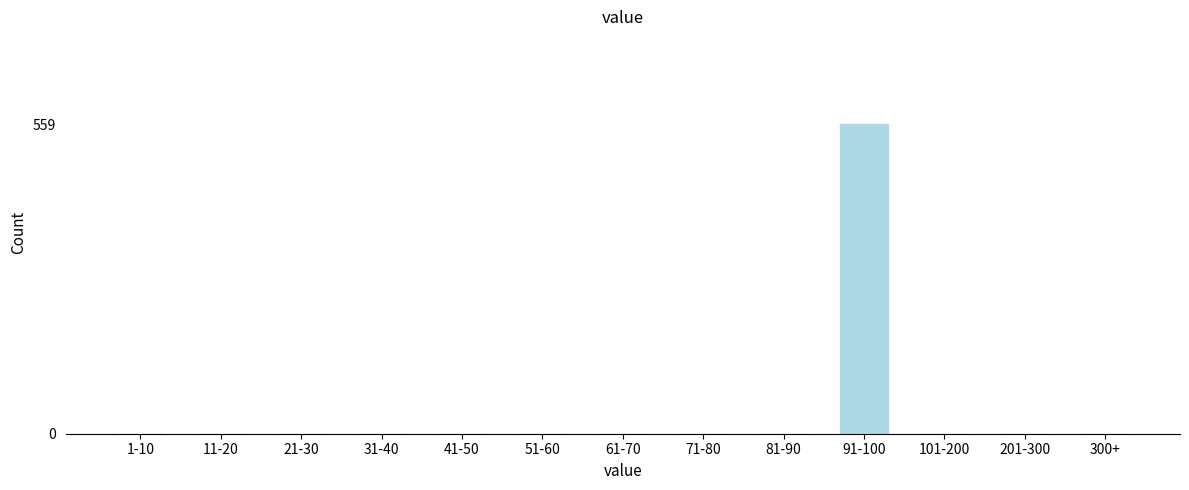

Reading left to right, extract all data points from this chart.

1-10=0	11-20=0	21-30=0	31-40=0	41-50=0	51-60=0	61-70=0	71-80=0	81-90=0	91-100=559	101-200=0	201-300=0	300+=0